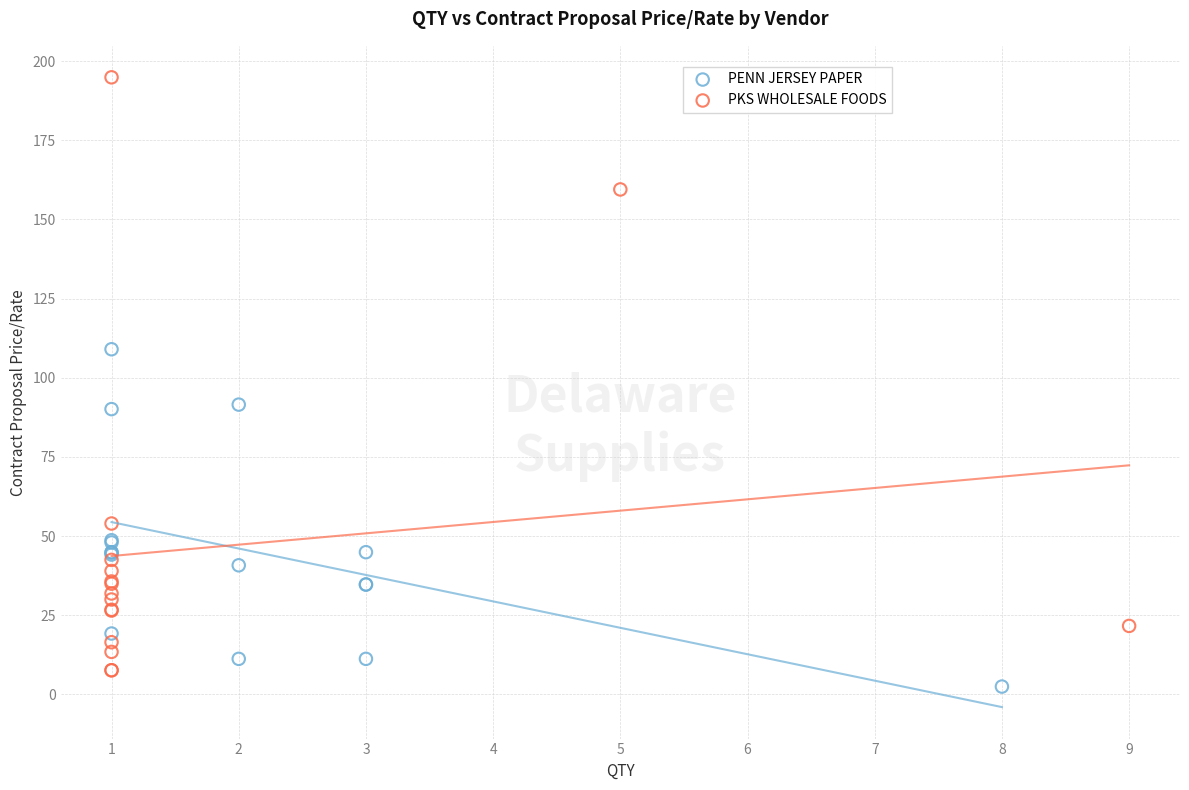

What are all the series names shown in the legend?

PENN JERSEY PAPER, PKS WHOLESALE FOODS